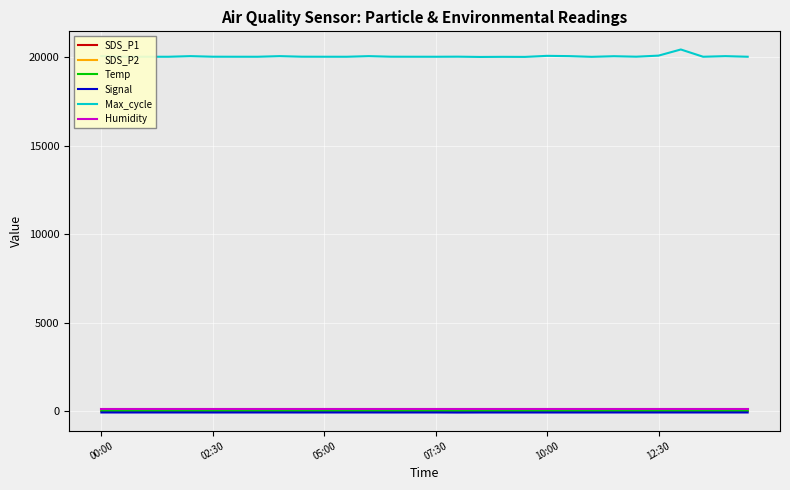

True or false: SDS_P2 and Signal cross at least once.

False